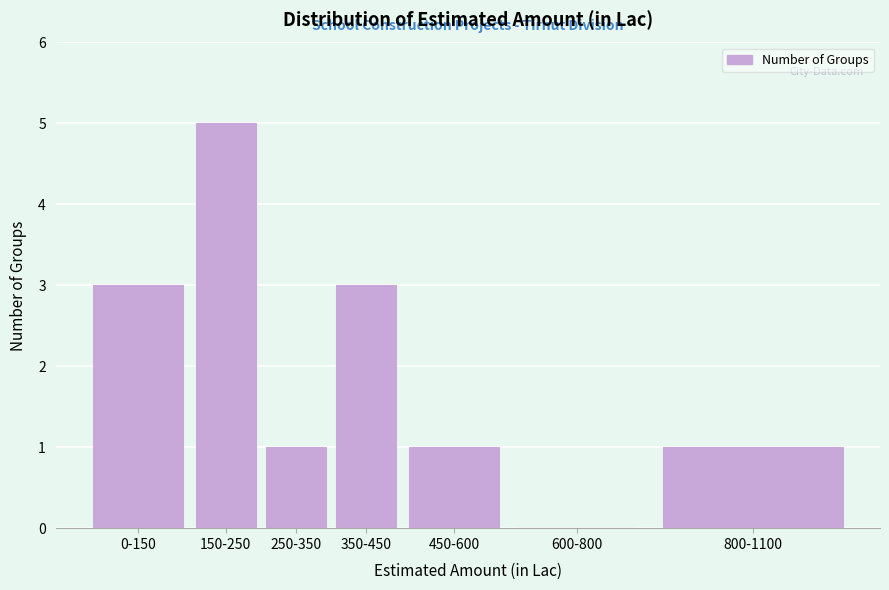

Reading left to right, what are all the values shown in this chart?

0-150=3	150-250=5	250-350=1	350-450=3	450-600=1	600-800=0	800-1100=1